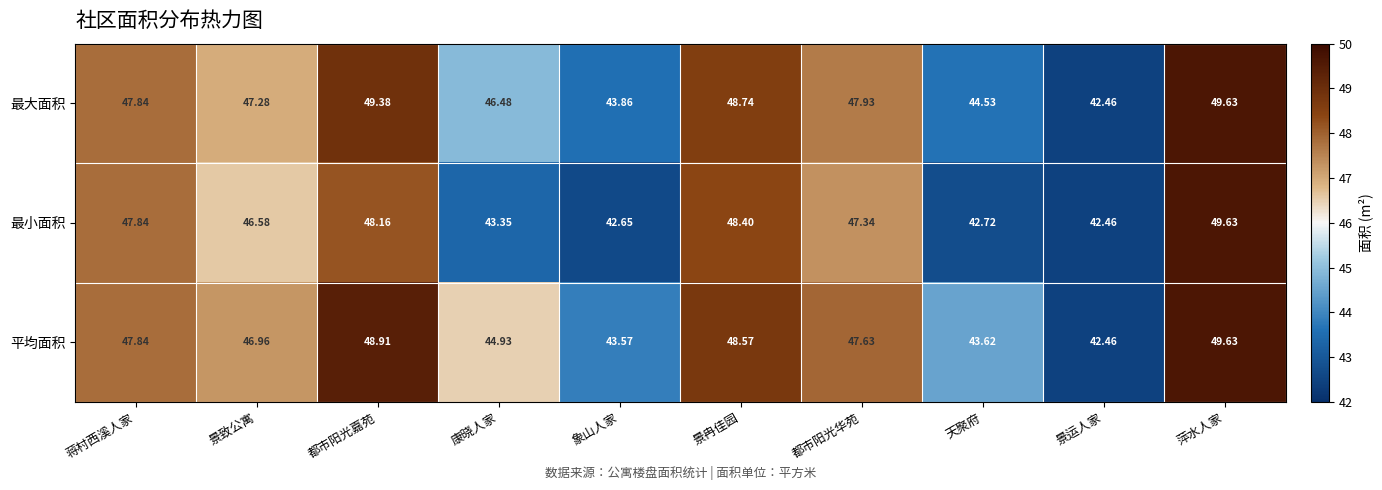

Where does the 最大面积 series first go above 47?

蒋村西溪人家